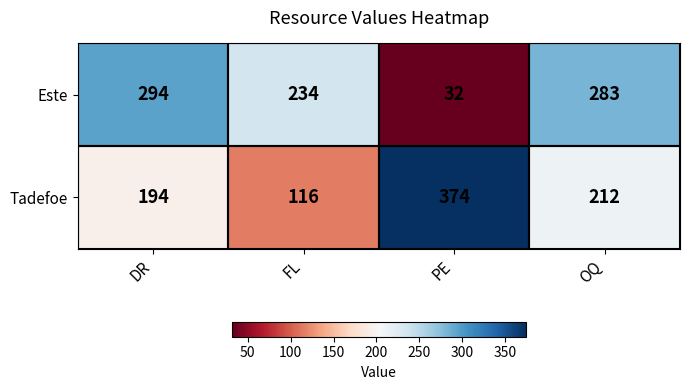

What is the sum of the Este values at DR and OQ?

577